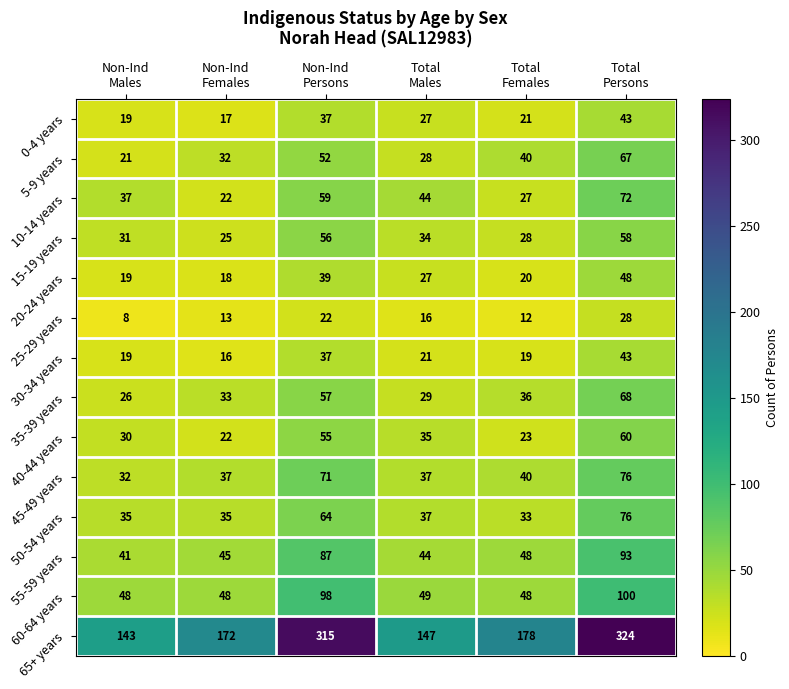

Which series has the largest range (max minus min)?

65+ years